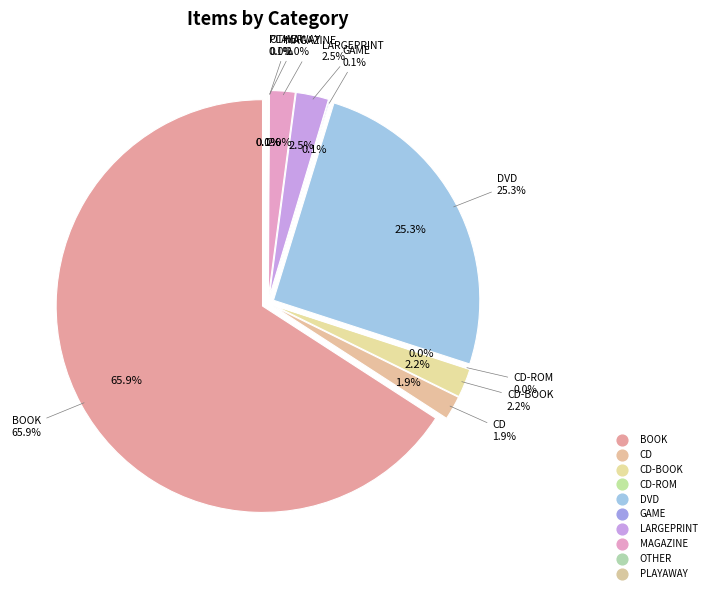

Which category accounts for the majority?

BOOK